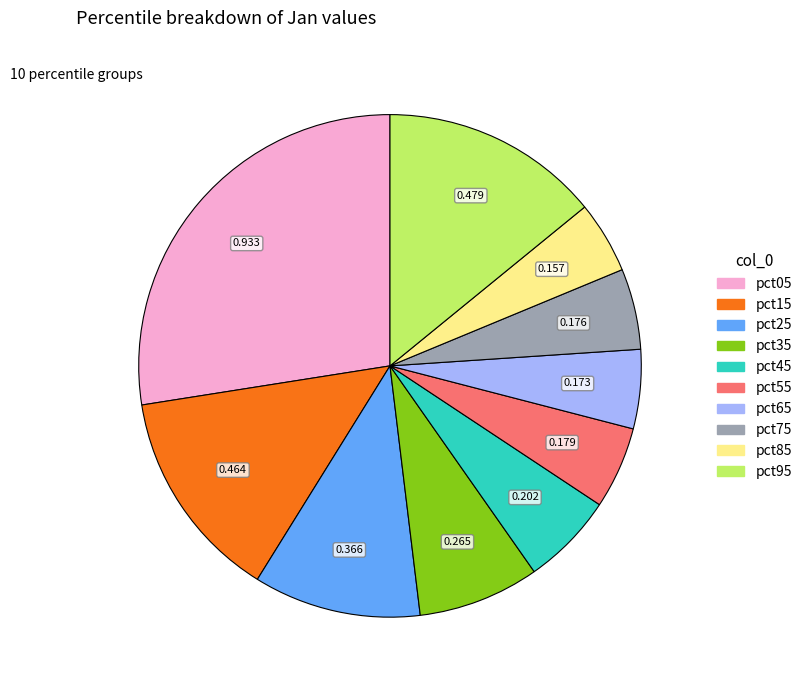

Does pct25 account for over 50% of the chart?

No